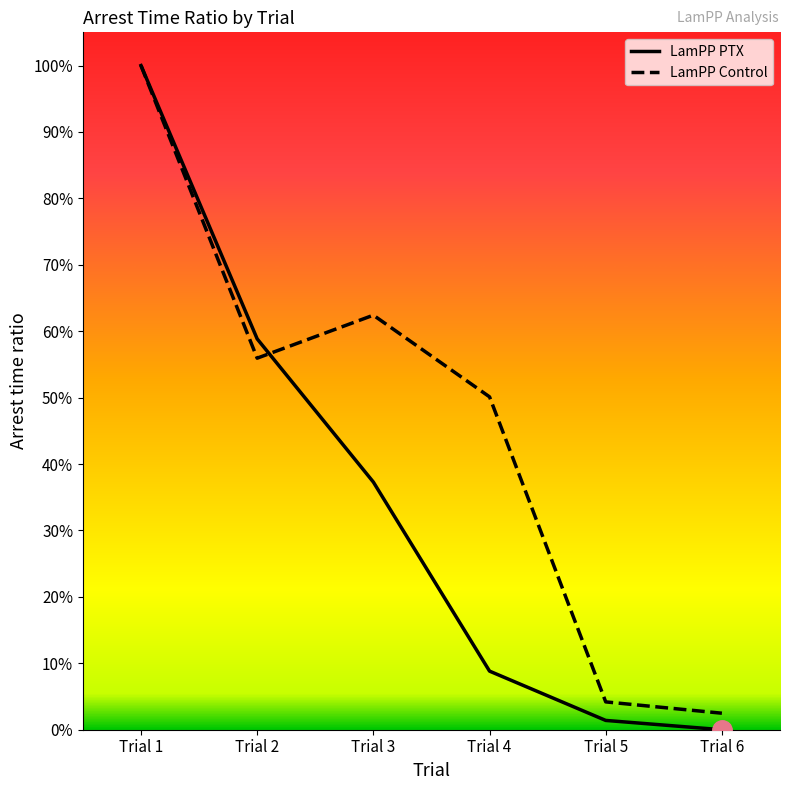

What are all the series names shown in the legend?

LamPP PTX, LamPP Control